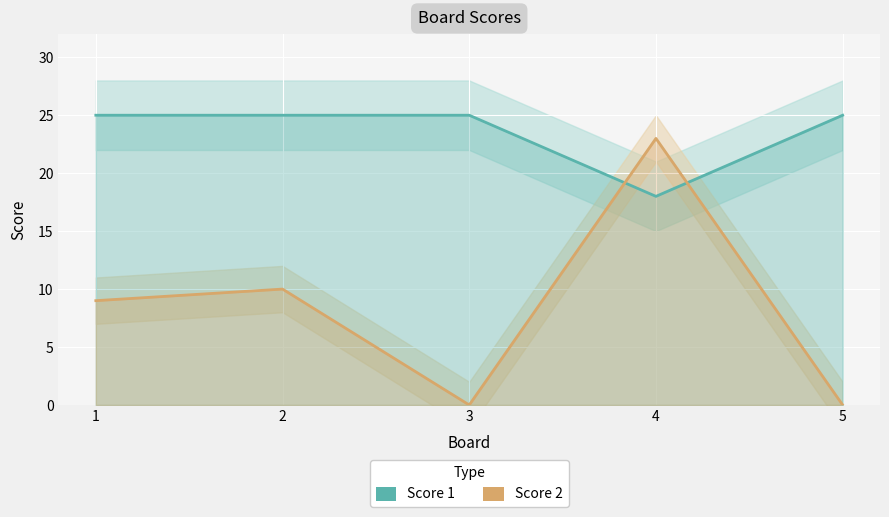

The value of Score 2 at 2 is 10. True or false?

True